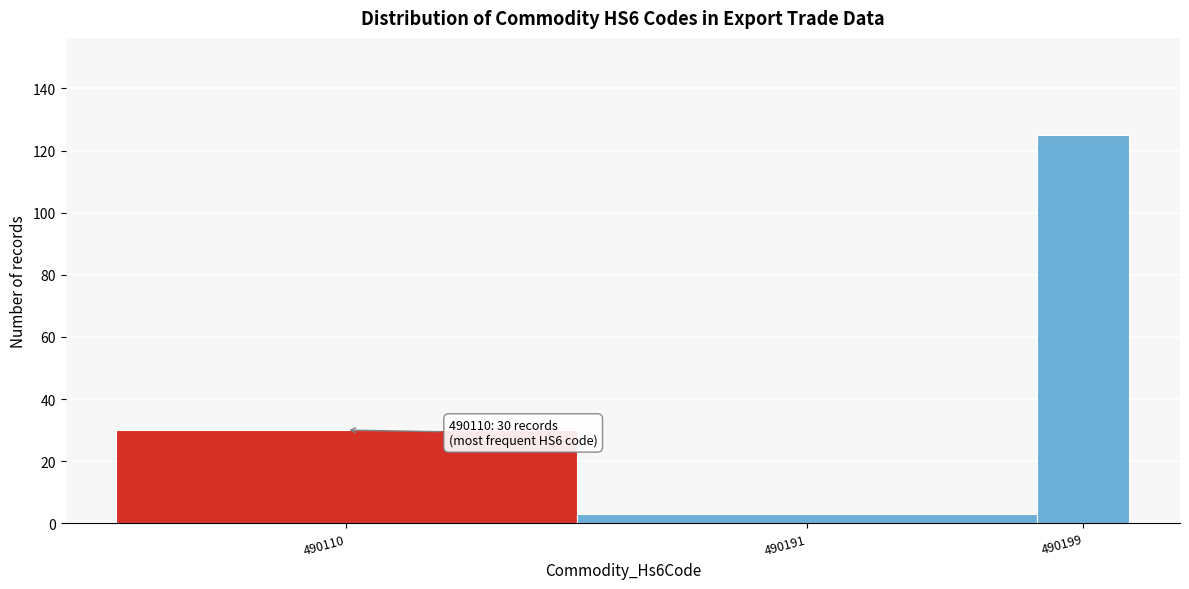

Reading right to left, extract all data points from this chart.

125	3	30